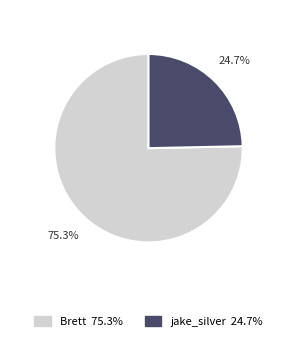

To the nearest percent, what percentage of the pie is Brett?

75%